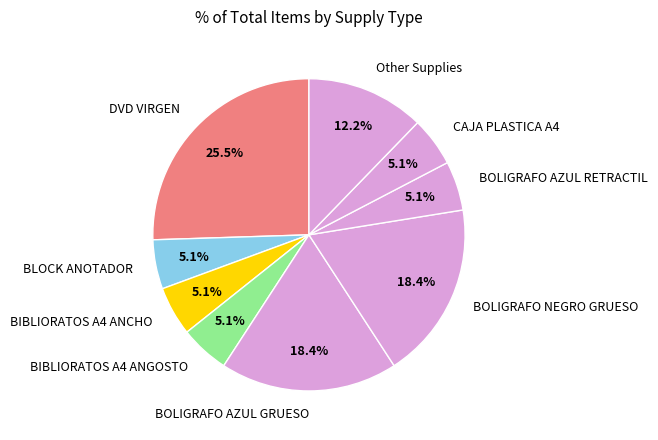

To the nearest percent, what is the average slice percentage?

11%